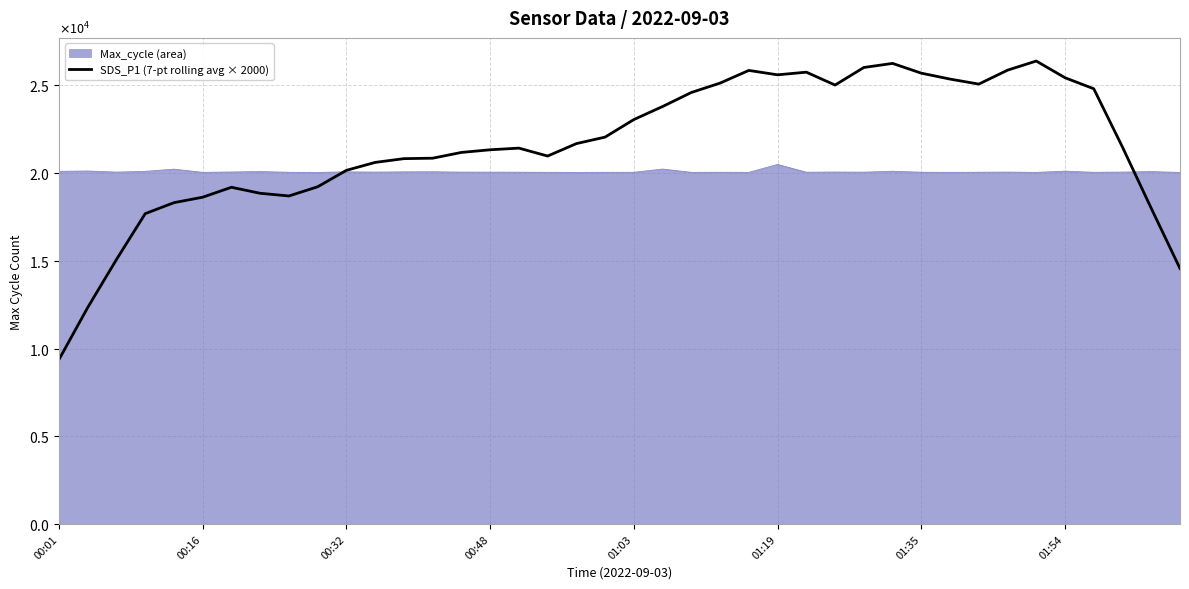

What are all the series names shown in the legend?

Max_cycle (area), SDS_P1 (7-pt rolling avg × 2000)